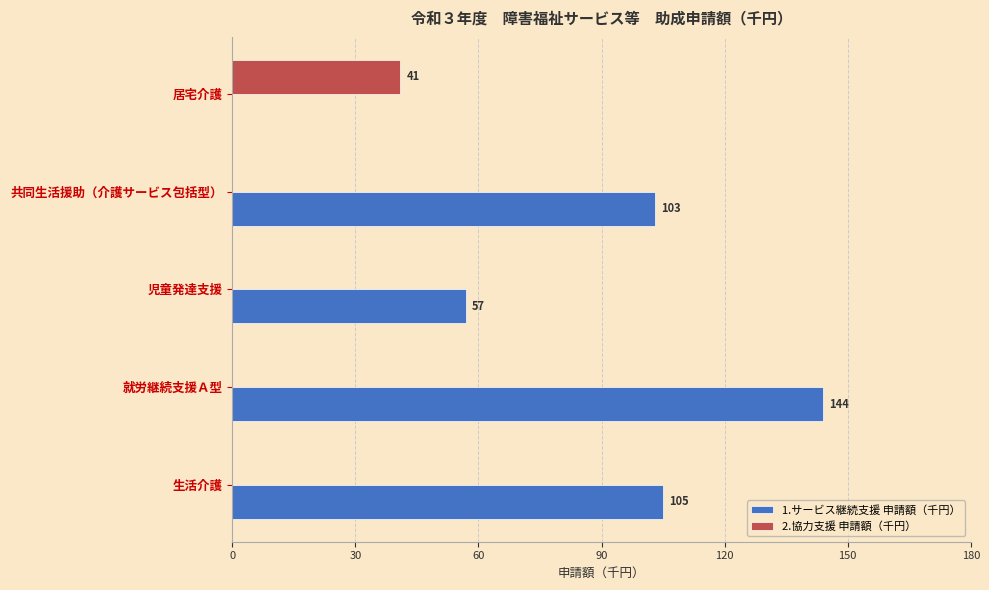

What is the sum of all 2.協力支援 申請額（千円） values?

41